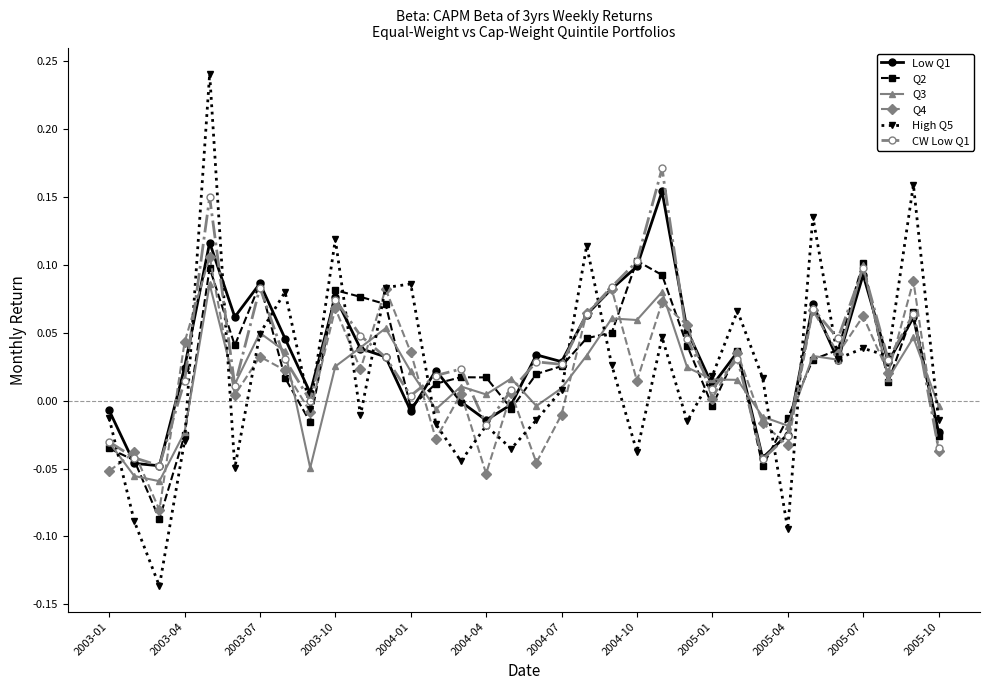

How many distinct data groups are displayed?

6